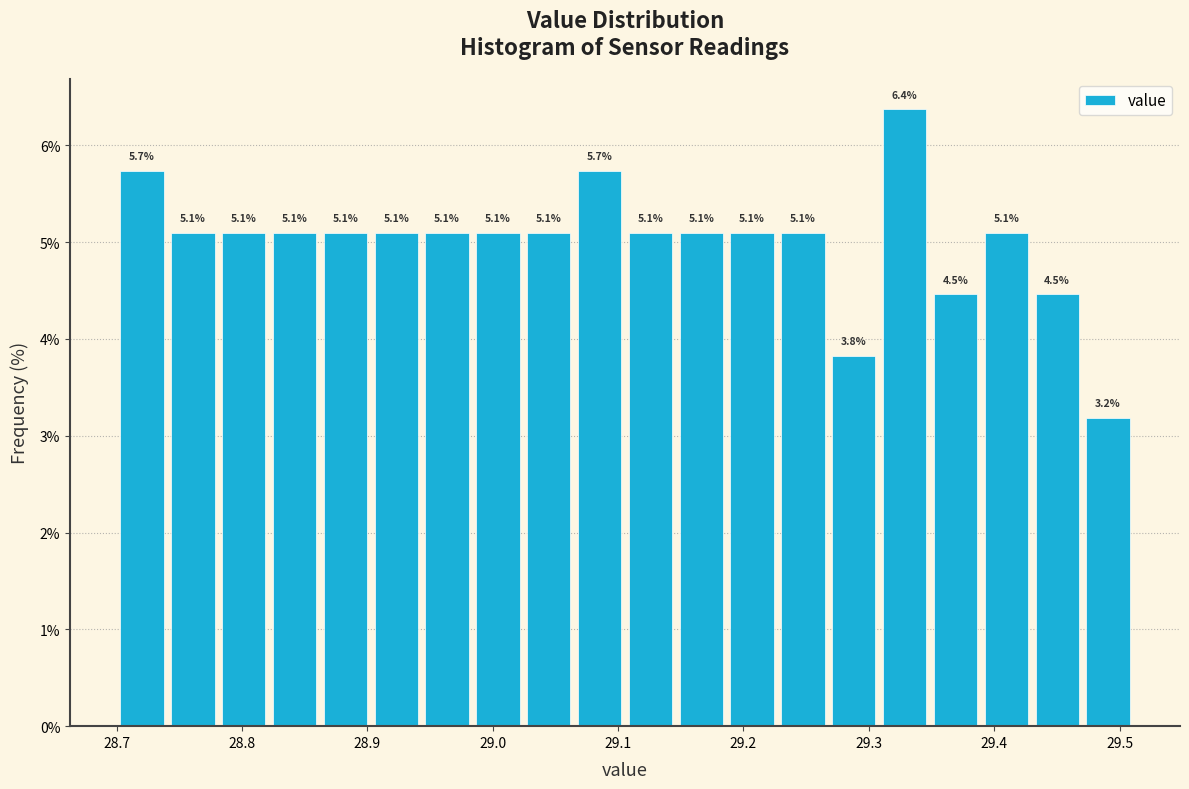

Which range on the x-axis has the tallest bar?

29.31 to 29.35